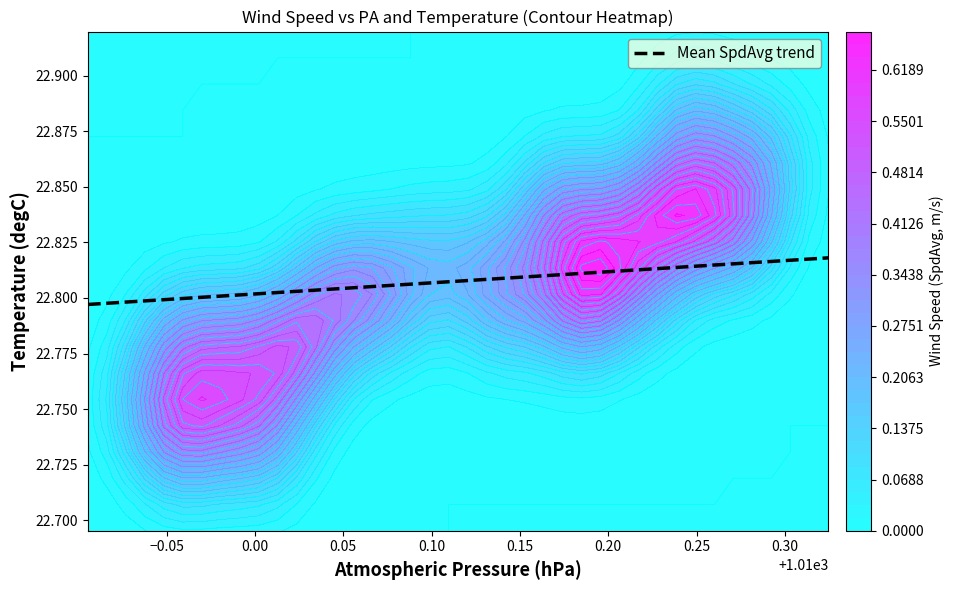

What is the maximum value shown in the chart?

22.8